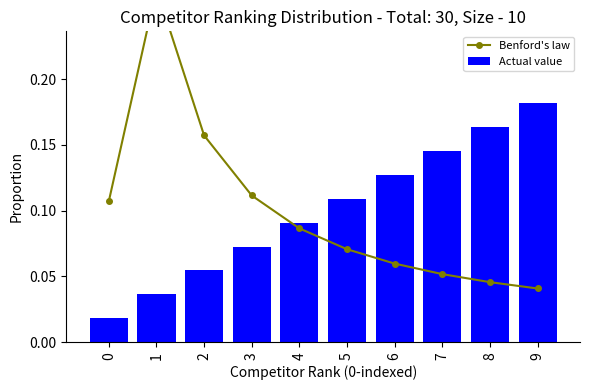

Between 9 and 5, which is larger?

5